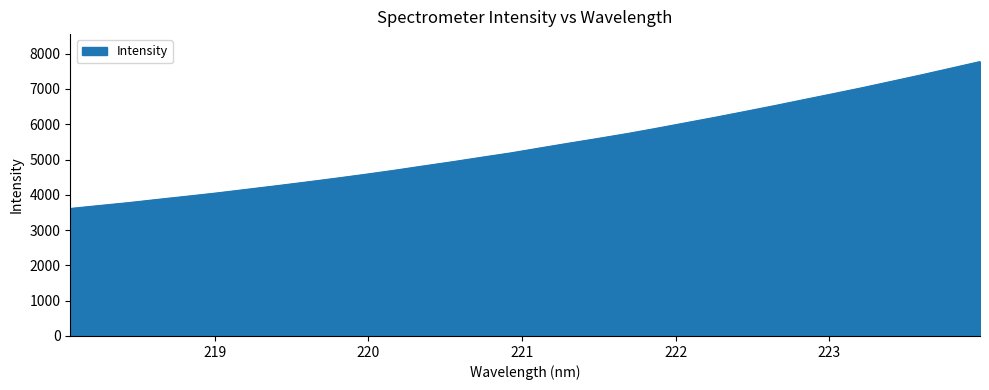

What is the smallest value displayed?

3613.6